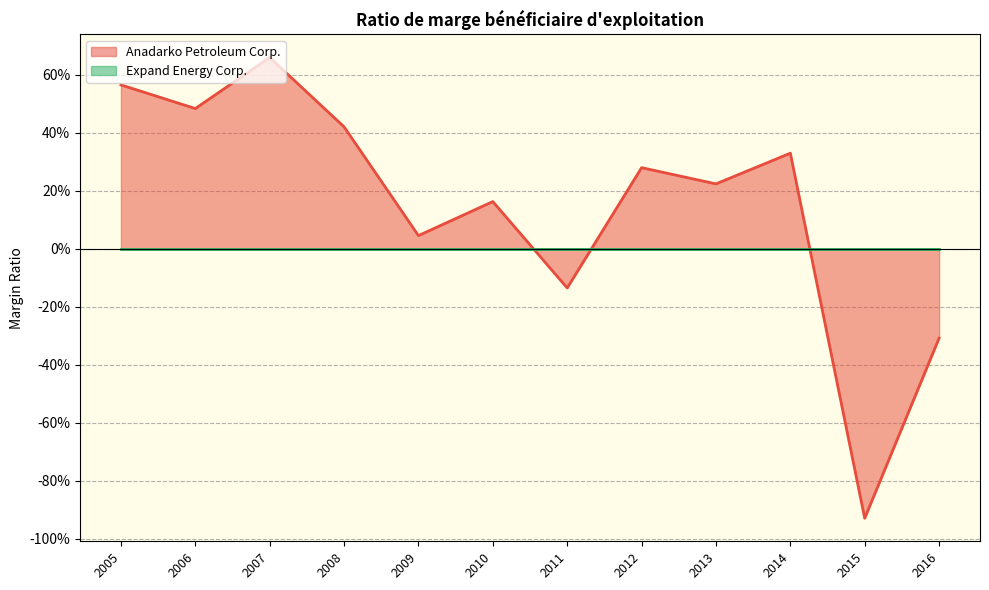

Read the Anadarko Petroleum Corp. value at 2005.

0.6